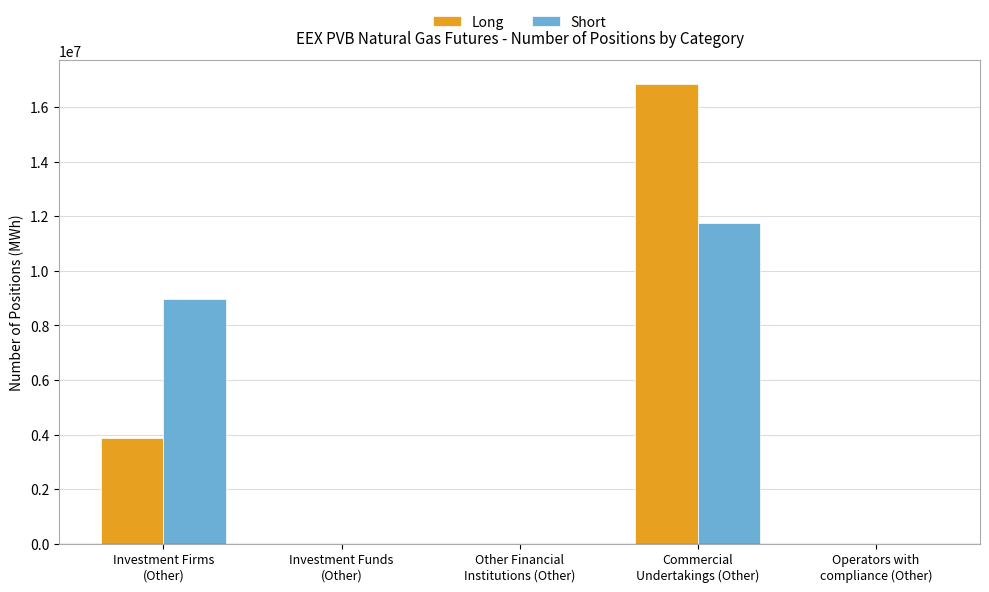

How many groups of bars are there?

5